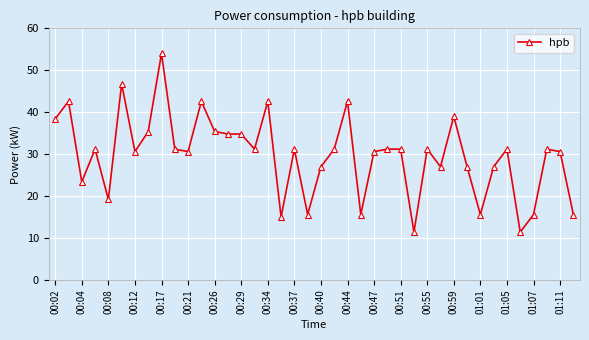

What is the value of the 33rd point from the left?

15.6